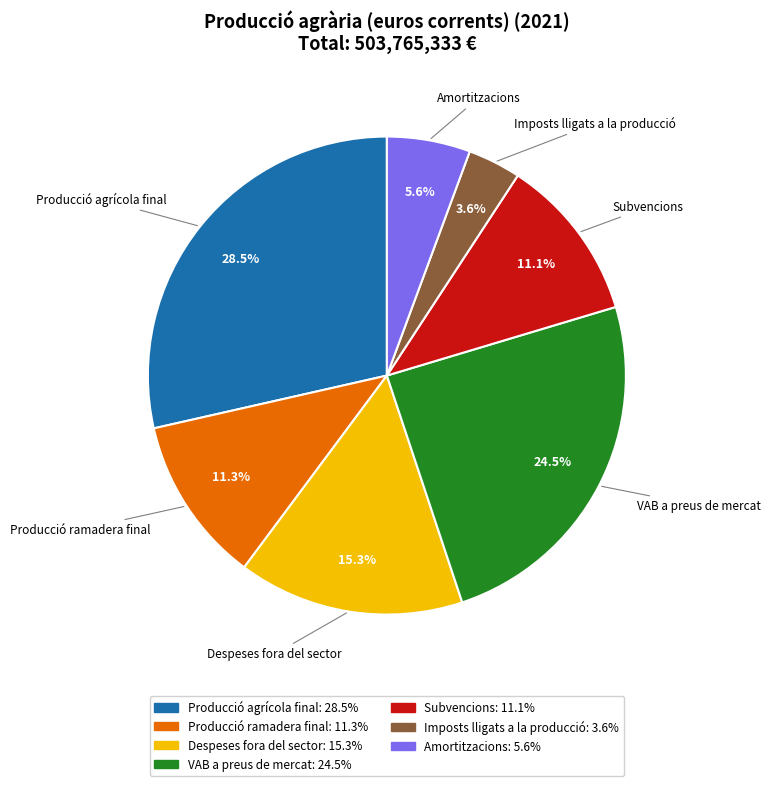

Between Producció agrícola final and Producció ramadera final, which is larger?

Producció agrícola final